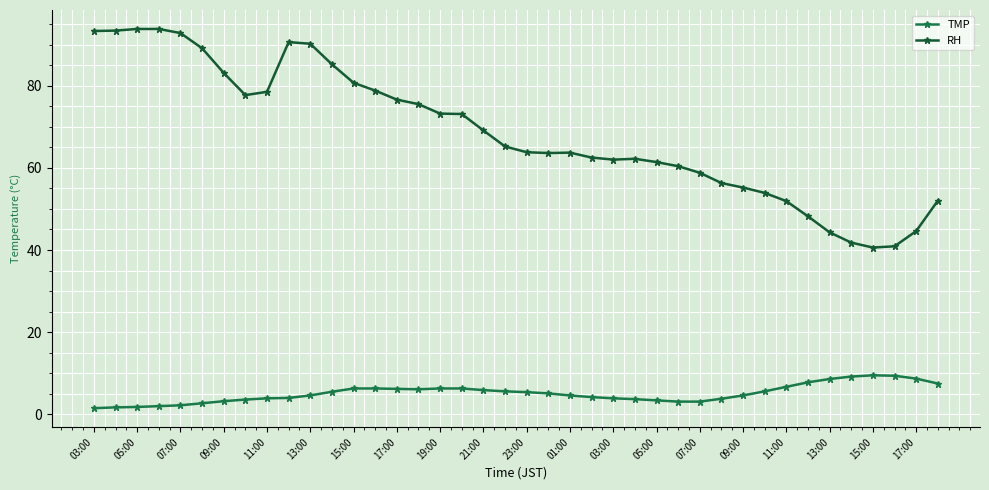

True or false: TMP and RH cross at least once.

False